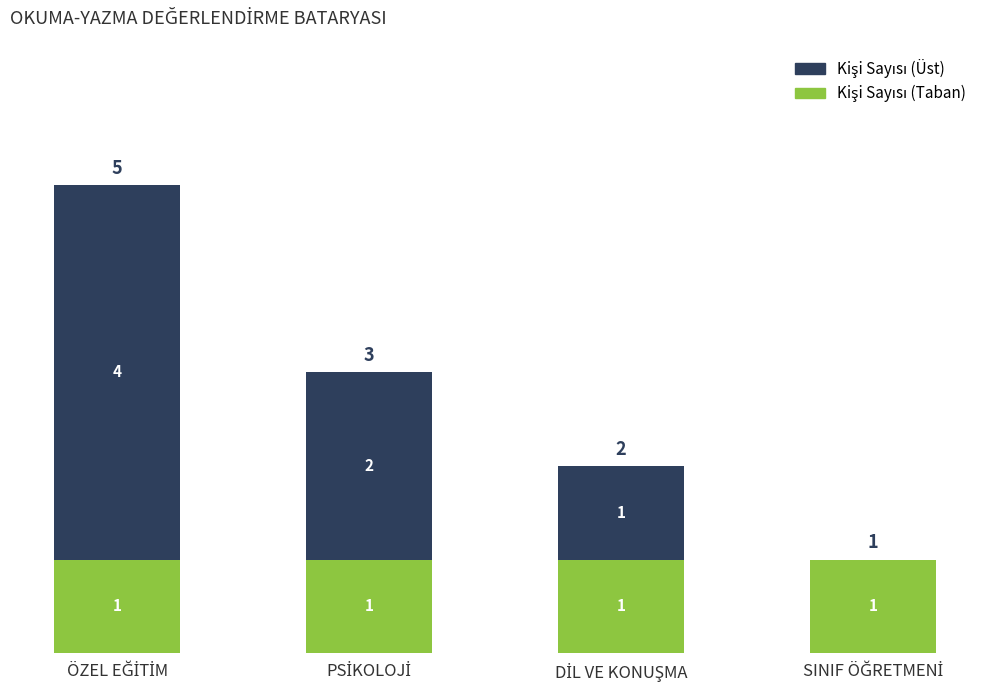

What is the difference between the maximum and minimum values in the Kişi Sayısı (Üst) series?

4